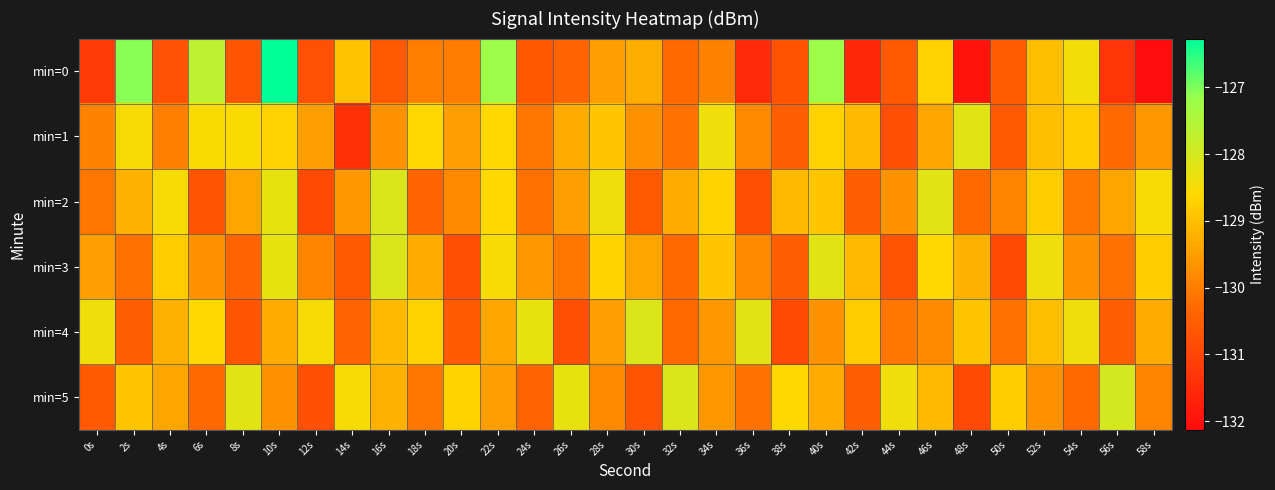

How many data points does each series have?

30